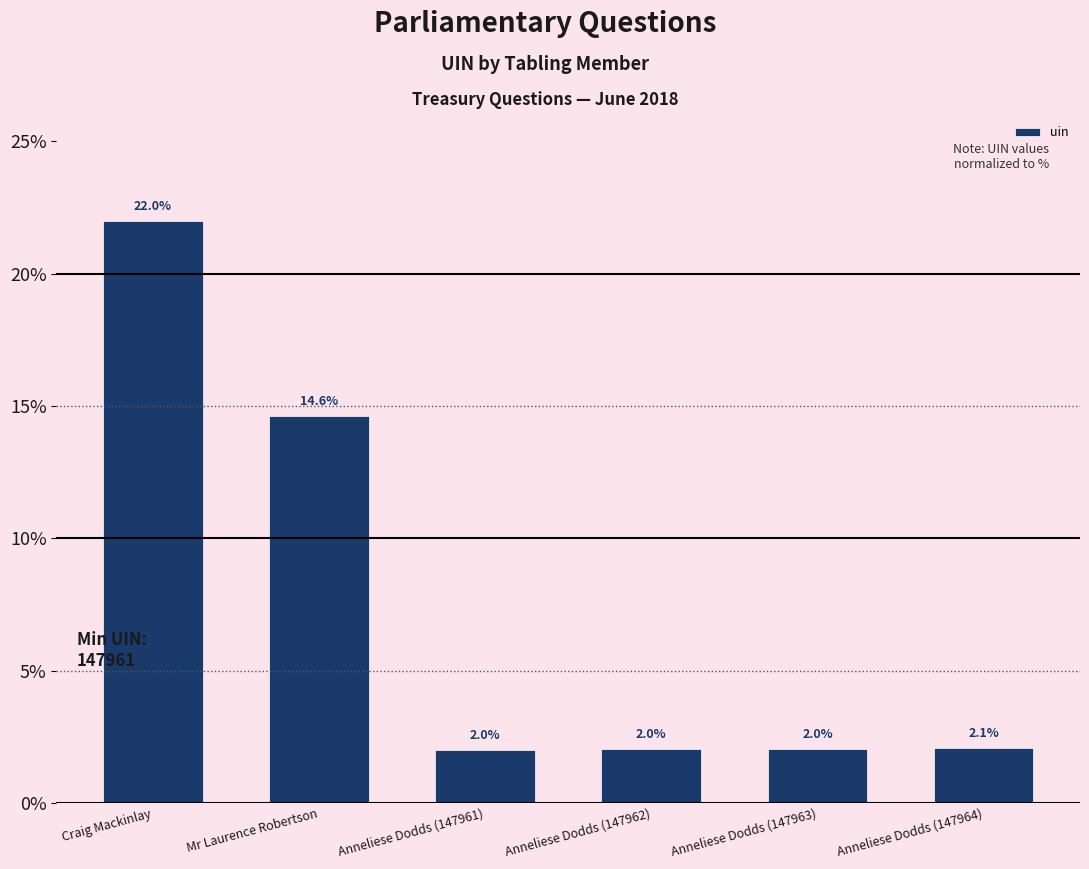

True or false: the data shows 0.9 at Anneliese Dodds (147961).

False